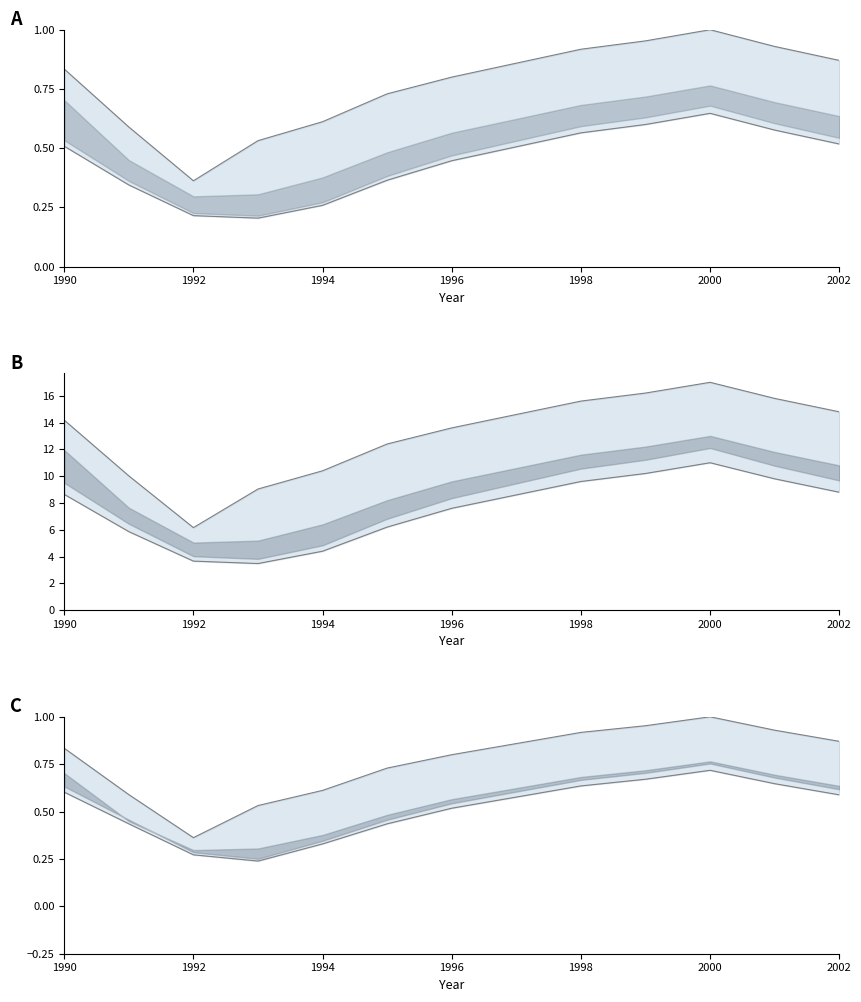

What is the sum of the OBS_VALUE upper values at 8 and 2000?

1.6